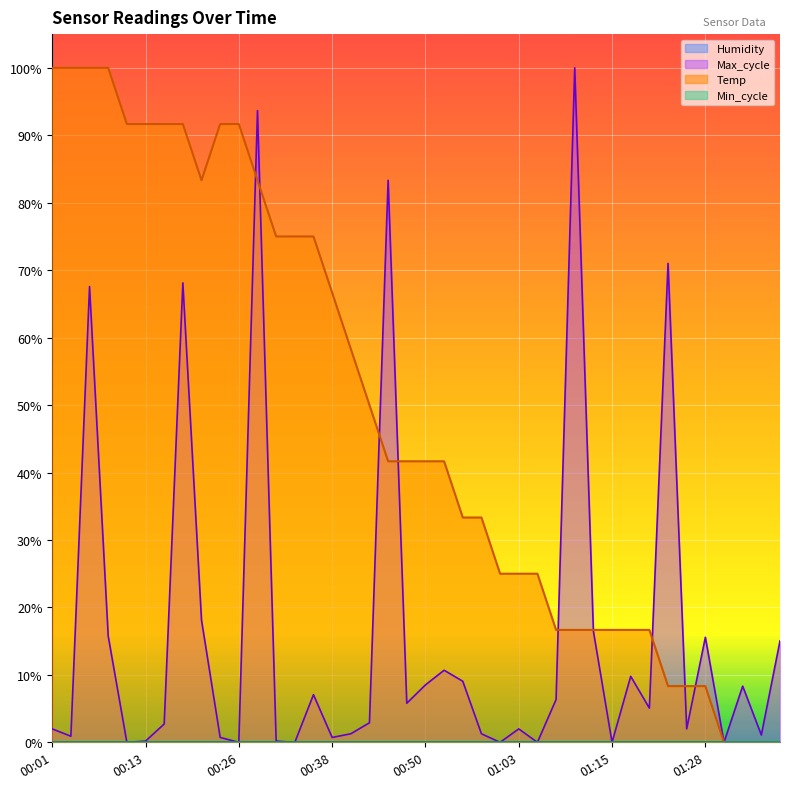

At 01:03, list the series in order from smallest to largest.

Max_cycle, Temp